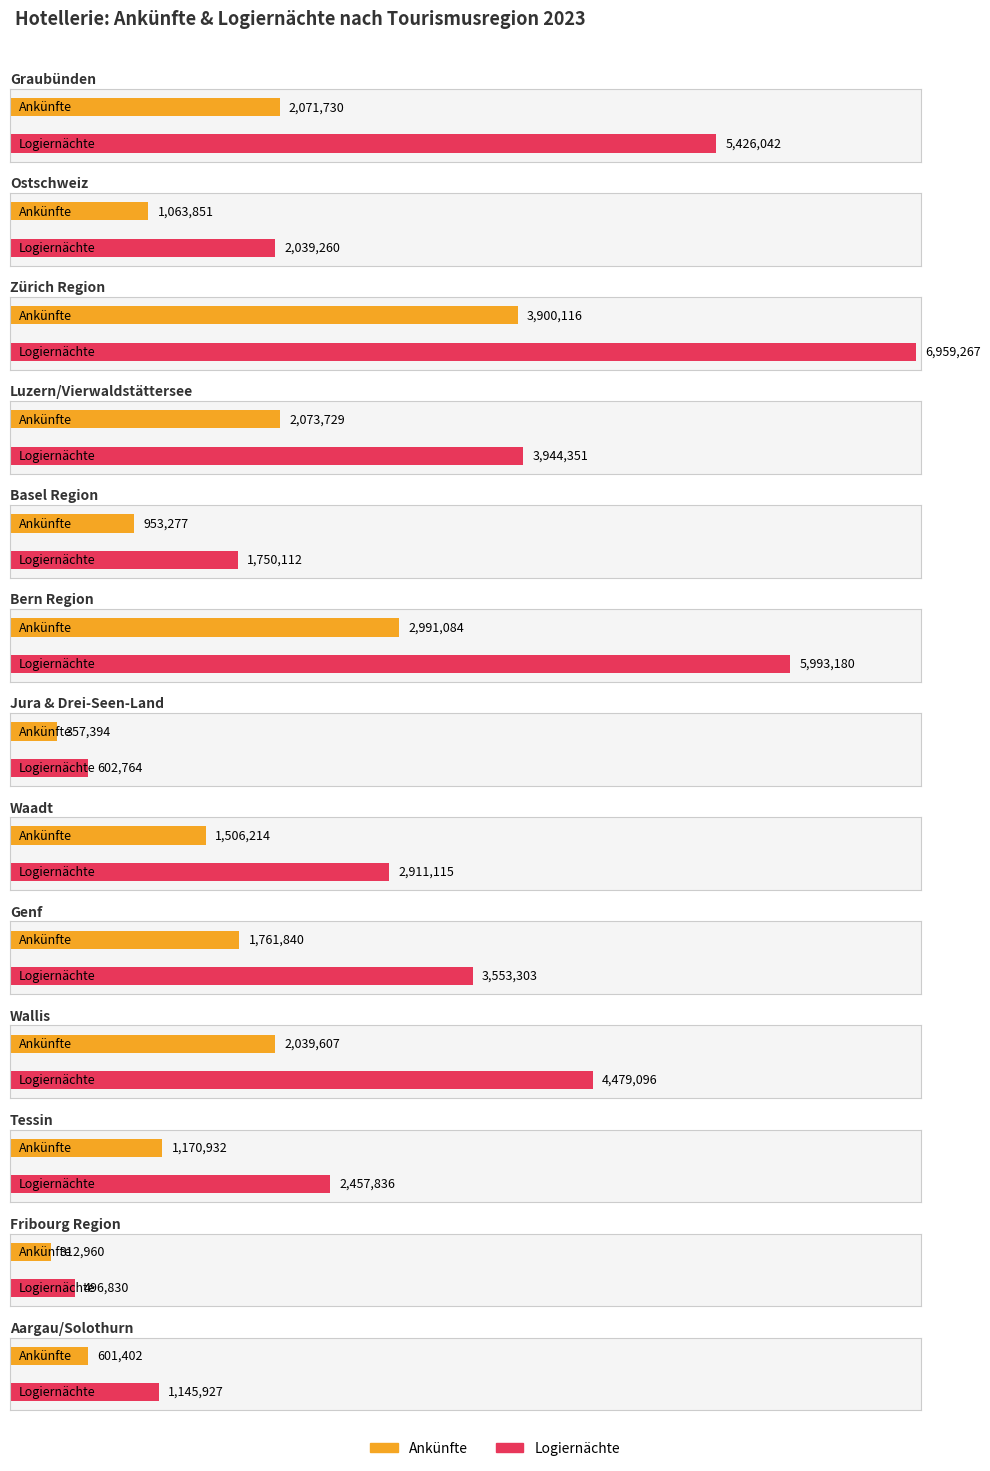

Which series changed the most between Basel Region and Genf?

Logiernächte